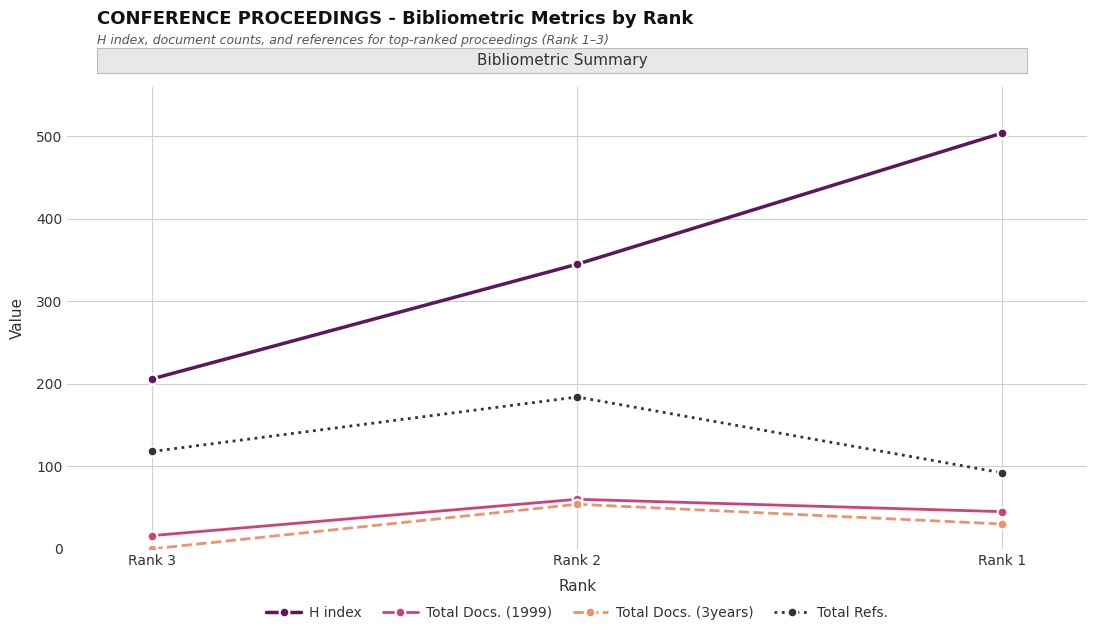

What is the sum of all Total Refs. values?

394